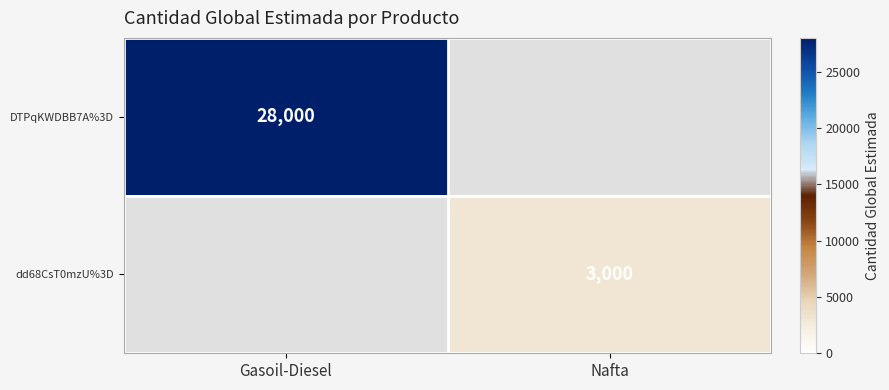

At how many categories does at least one series exceed 7934?

1